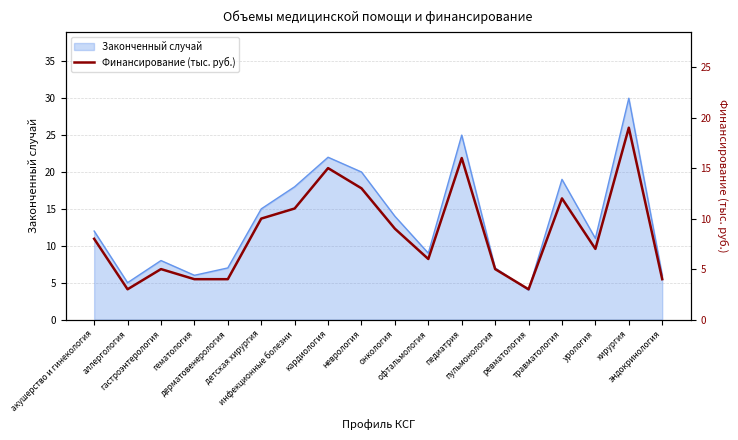

What is the label of the 14th point from the left?

ревматология